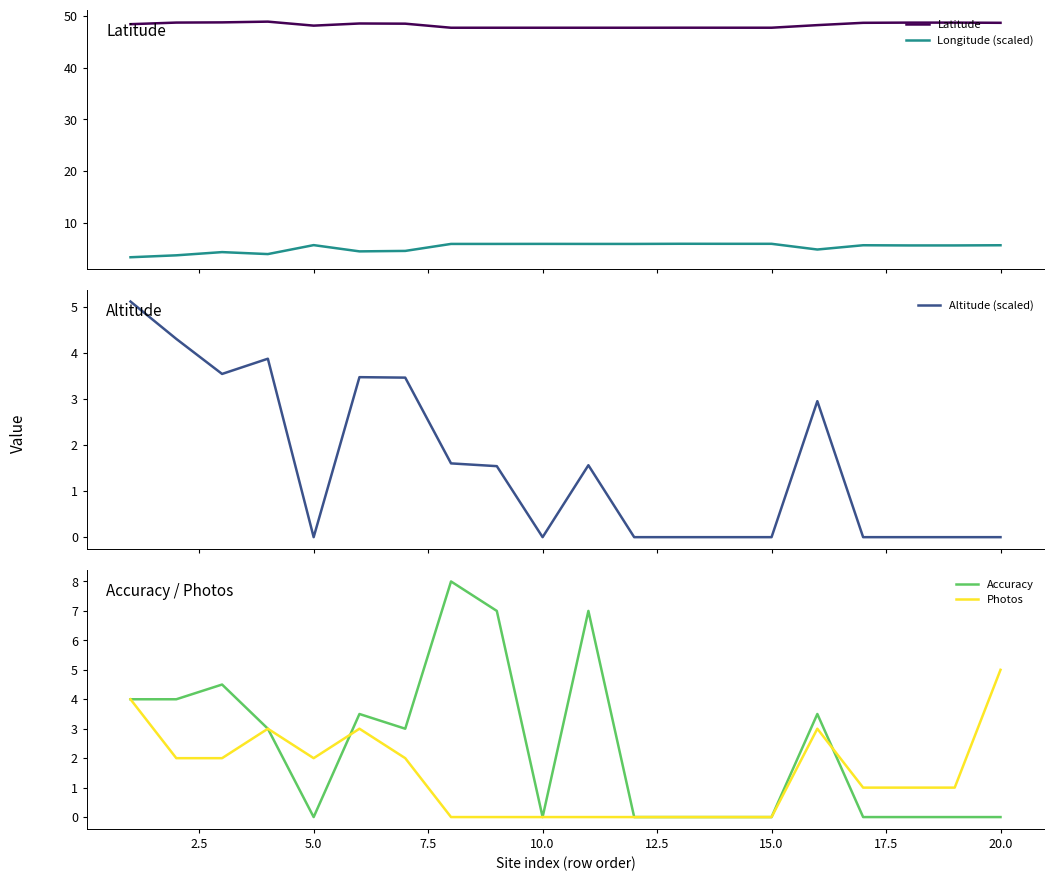

Reading left to right, transcribe all the data shown in this chart.

Latitude: 48.4	48.7	48.8	48.9	48.1	48.6	48.5	47.7	47.7	47.7	47.7	47.7	47.7	47.7	47.7	48.2	48.7	48.7	48.7	48.7
Longitude (scaled): 3.3	3.7	4.3	4.0	5.7	4.5	4.6	5.9	5.9	5.9	5.9	5.9	5.9	5.9	5.9	4.8	5.7	5.6	5.6	5.7
Altitude (scaled): 5.1	4.3	3.5	3.9	0.0	3.5	3.5	1.6	1.5	0.0	1.6	0.0	0.0	0.0	0.0	3.0	0.0	0.0	0.0	0.0
Accuracy: 4.0	4.0	4.5	3.0	0.0	3.5	3.0	8.0	7.0	0.0	7.0	0.0	0.0	0.0	0.0	3.5	0.0	0.0	0.0	0.0
Photos: 4.0	2.0	2.0	3.0	2.0	3.0	2.0	0.0	0.0	0.0	0.0	0.0	0.0	0.0	0.0	3.0	1.0	1.0	1.0	5.0